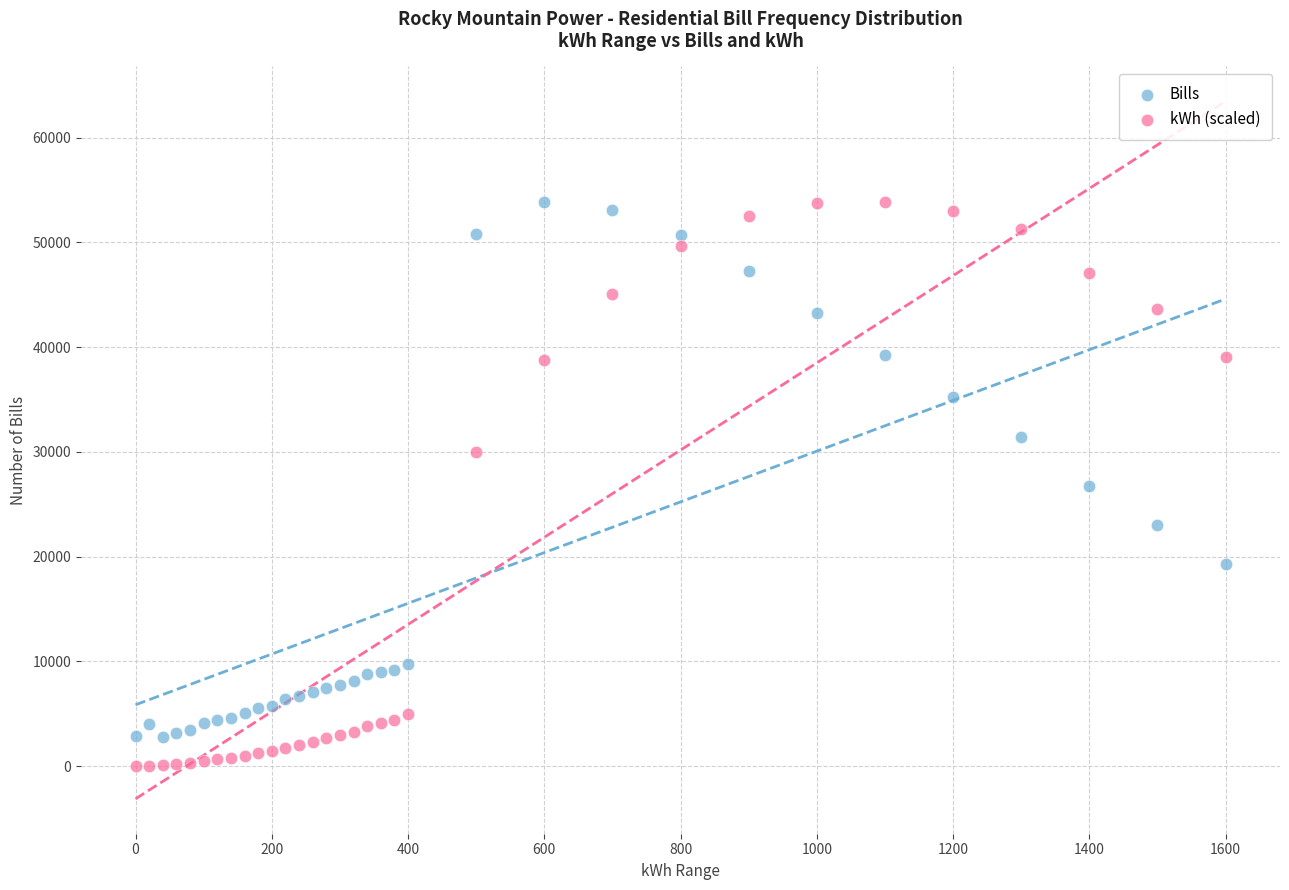

What is the X range (max minus min) for the scatter plot?

1600.0